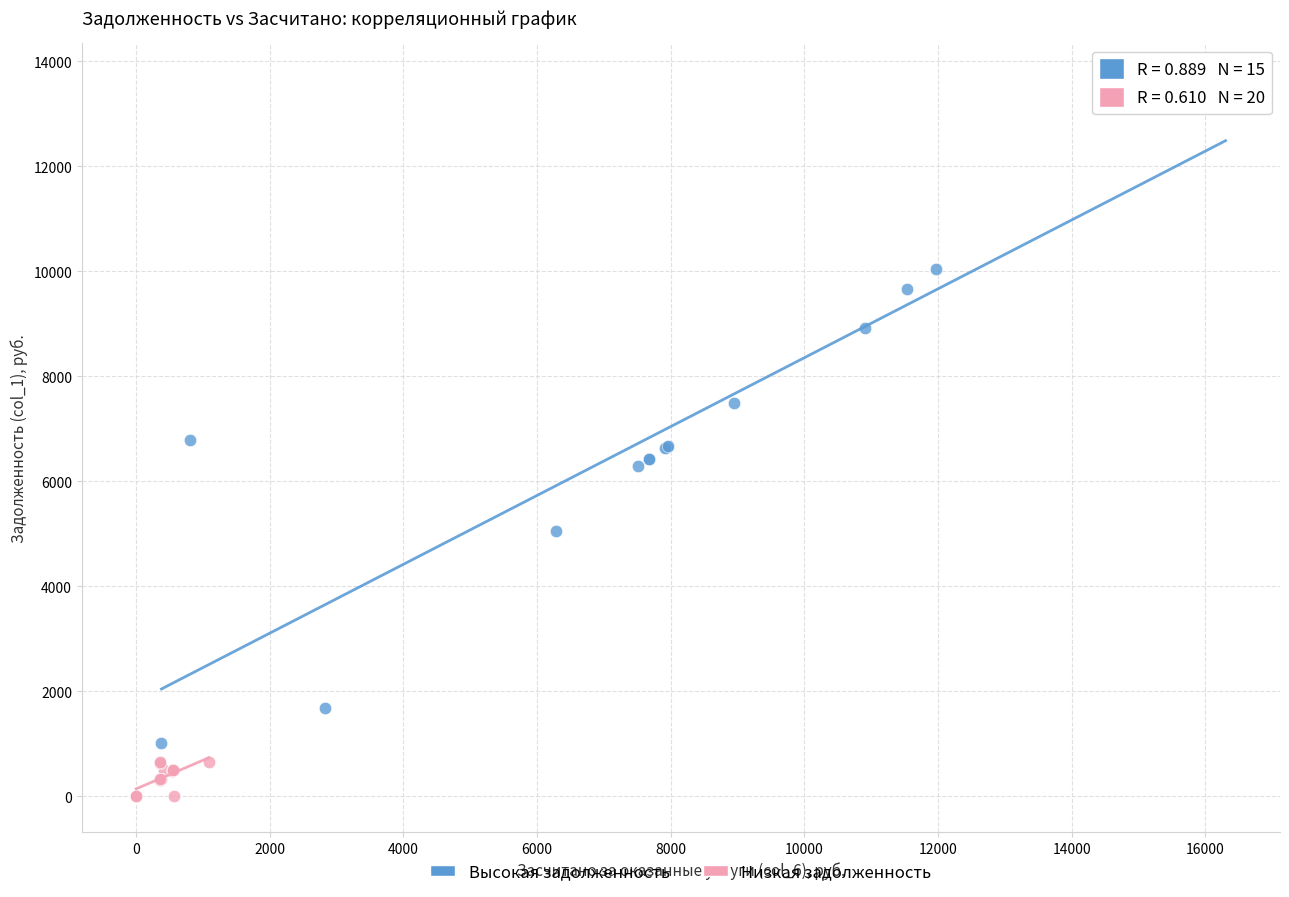

Which series reaches the minimum Y coordinate?

Низкая задолженность